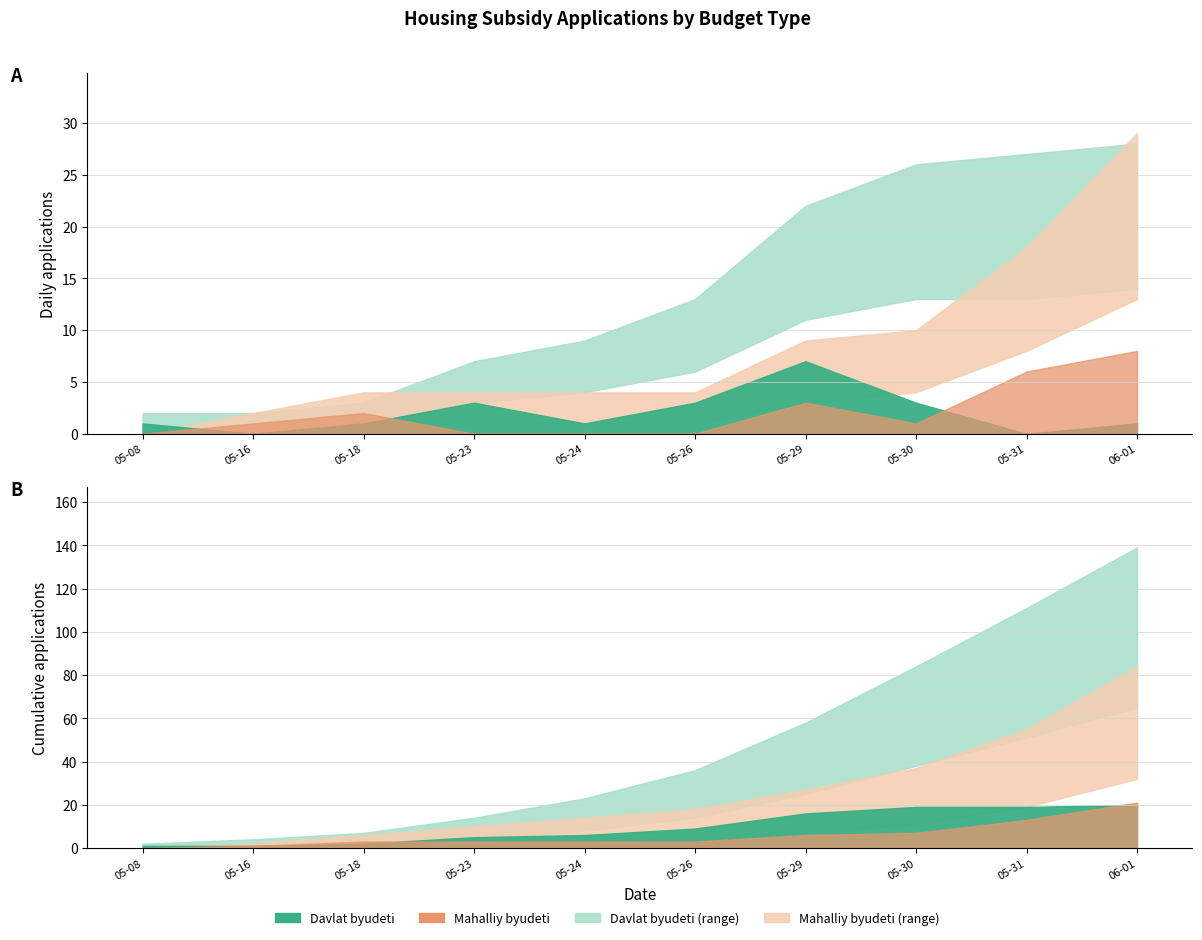

Reading left to right, transcribe all the data shown in this chart.

Davlat byudeti: 2023-05-08=1	2023-05-16=0	2023-05-18=1	2023-05-23=3	2023-05-24=1	2023-05-26=3	2023-05-29=7	2023-05-30=3	2023-05-31=0	2023-06-01=1
Mahalliy byudeti: 2023-05-08=0	2023-05-16=1	2023-05-18=2	2023-05-23=0	2023-05-24=0	2023-05-26=0	2023-05-29=3	2023-05-30=1	2023-05-31=6	2023-06-01=8